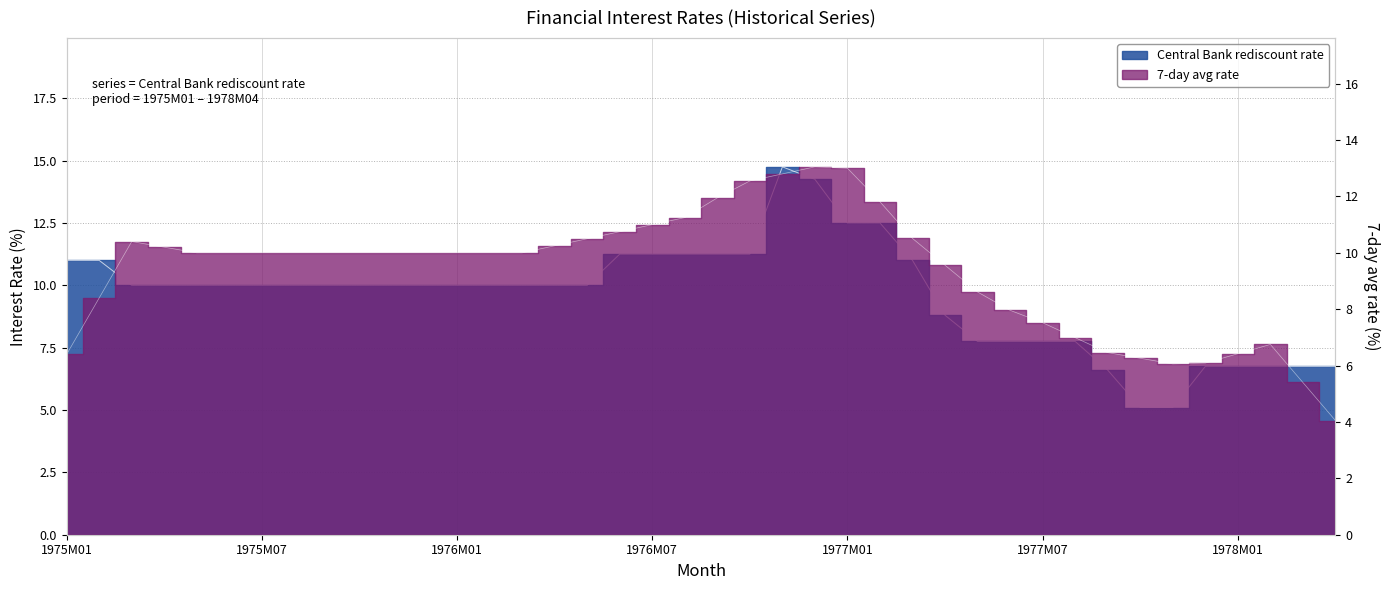

At which category does the chart reach its peak across all series?

22